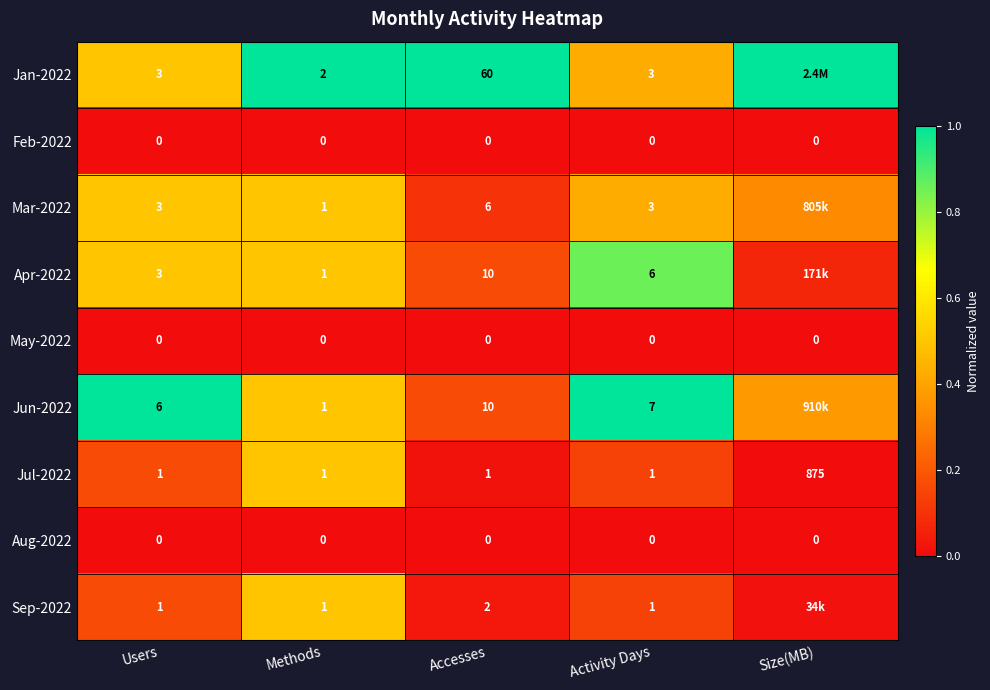

The Jul-2022 series shows 0.2 at Activity Days. True or false?

False